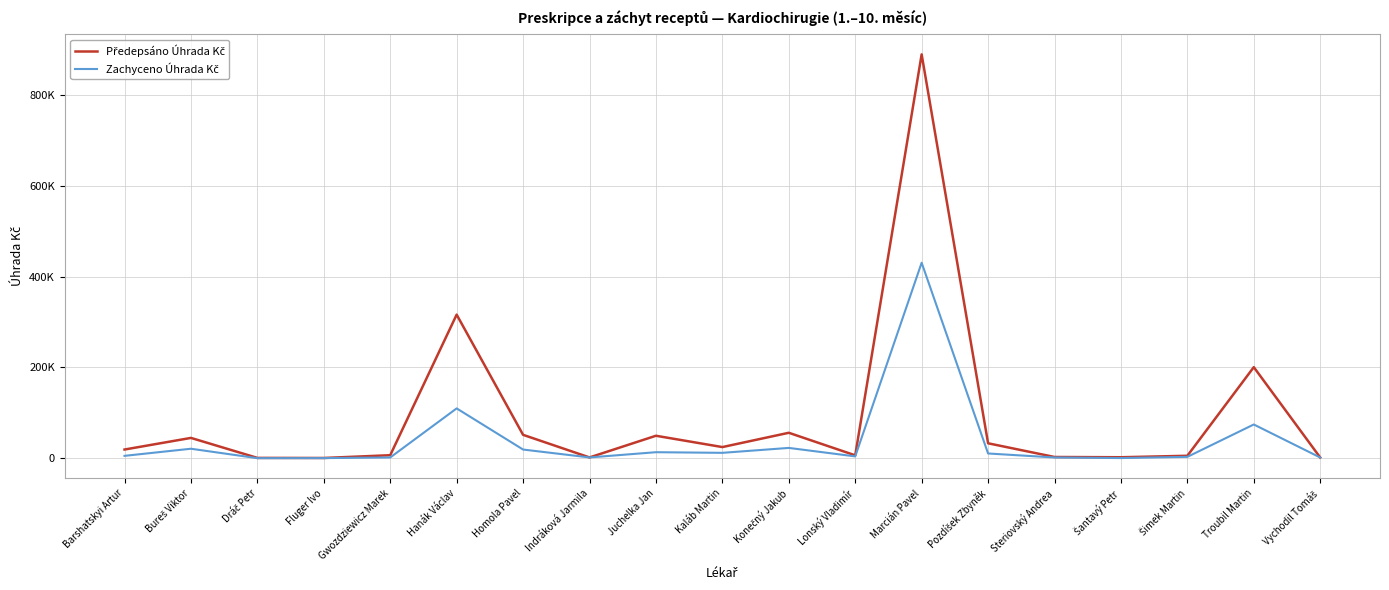

Does the chart display data point markers on the line(s)?

No